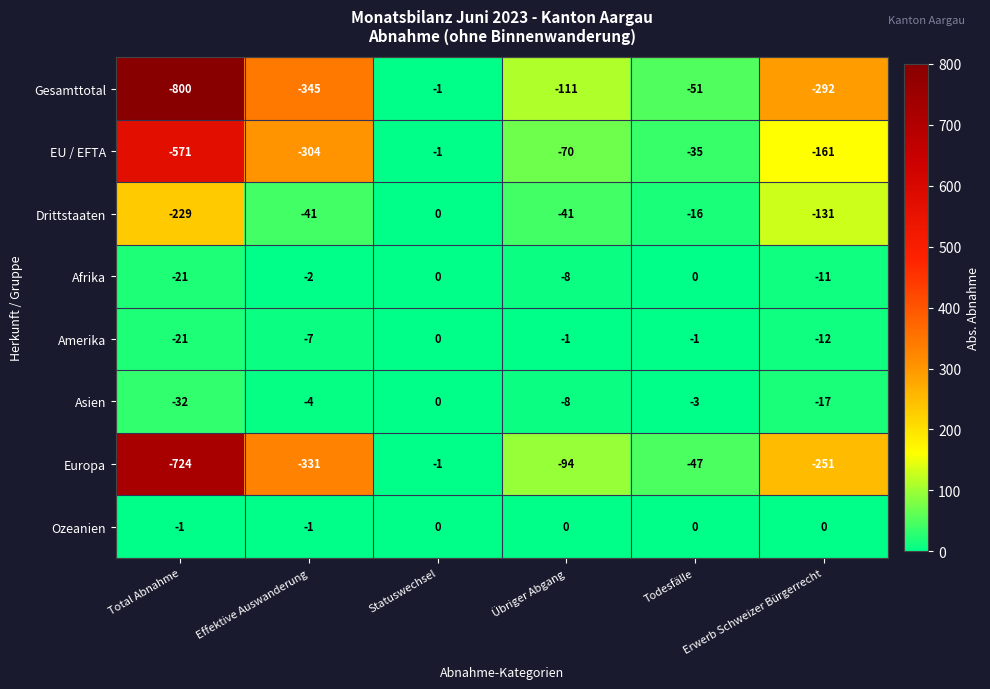

Where is Drittstaaten nearest to the value -114?

Erwerb Schweizer Bürgerrecht